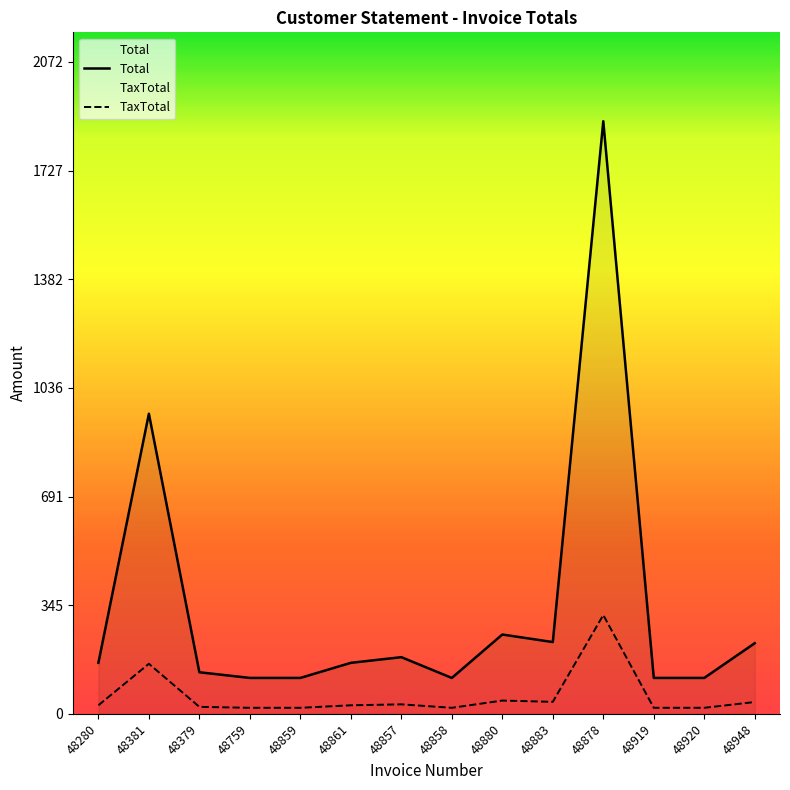

How many lines are shown in the chart?

2